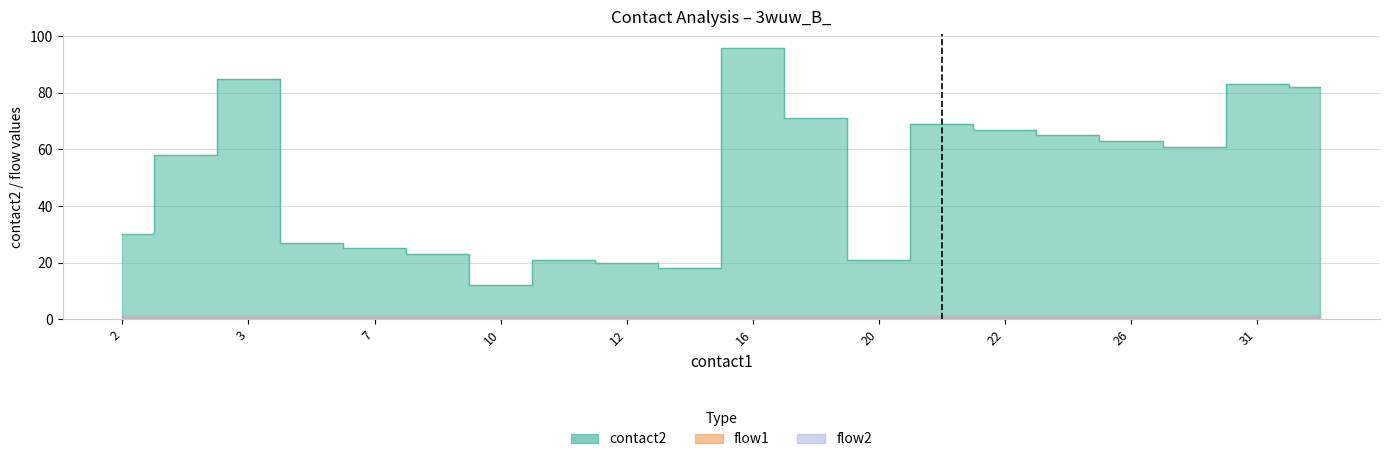

True or false: flow2 has a value of 1 at 2.

True